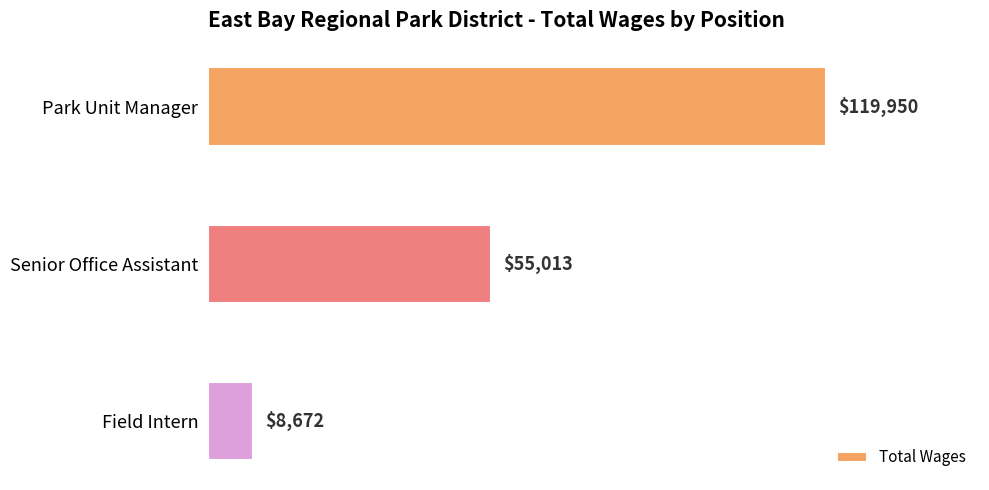

List the labels in order of value, largest first.

Park Unit Manager, Senior Office Assistant, Field Intern